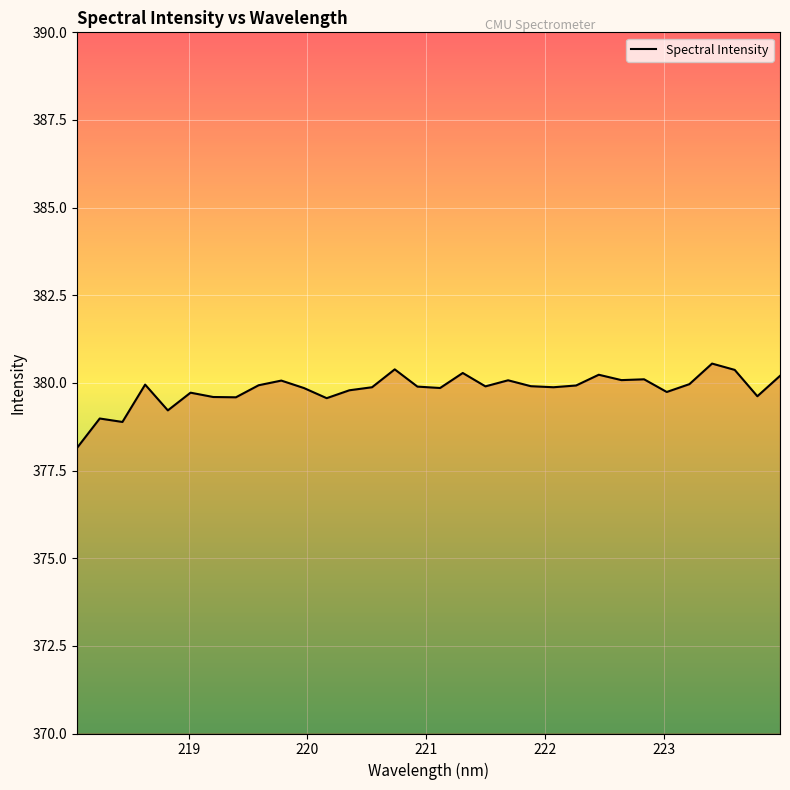

What is the minimum value shown in the chart?

378.1